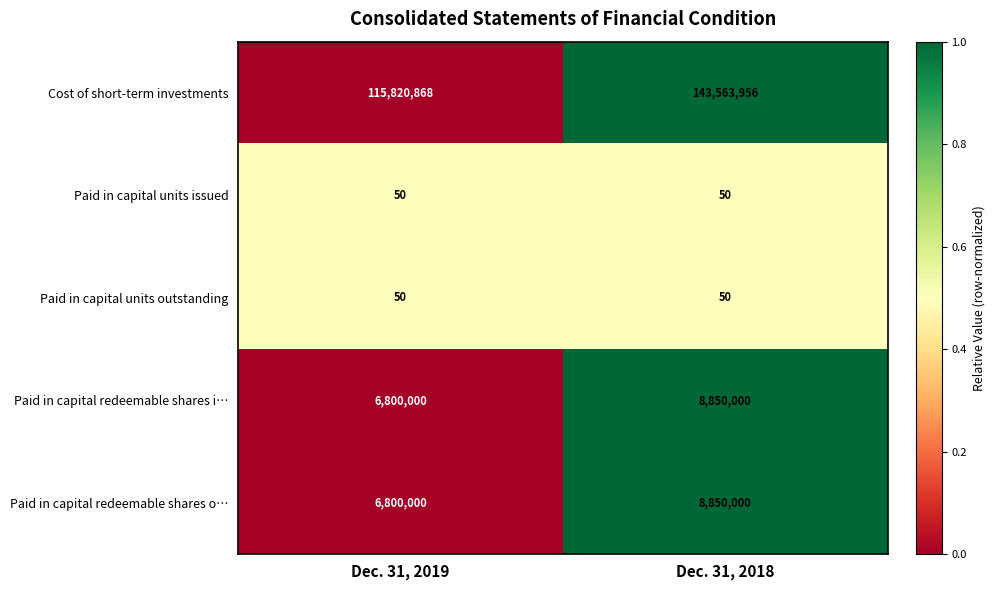

Which series has the largest range (max minus min)?

Cost of short-term investments